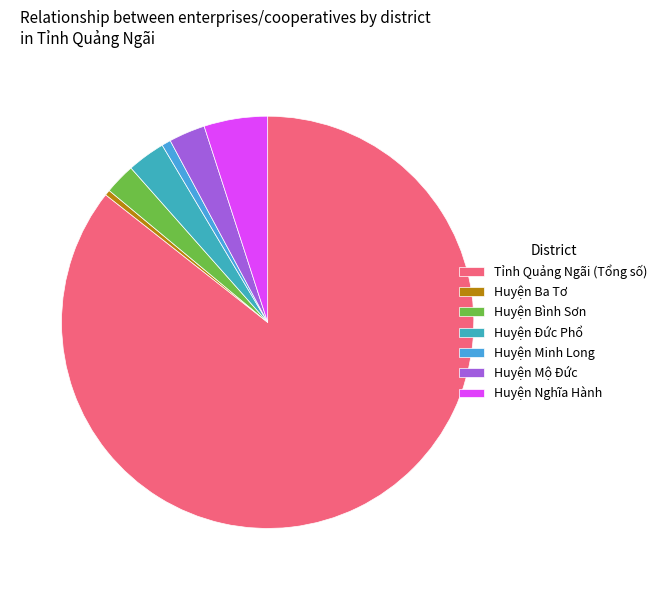

What is the change in value from Tỉnh Quảng Ngãi (Tổng số) to Huyện Mộ Đức?

-581